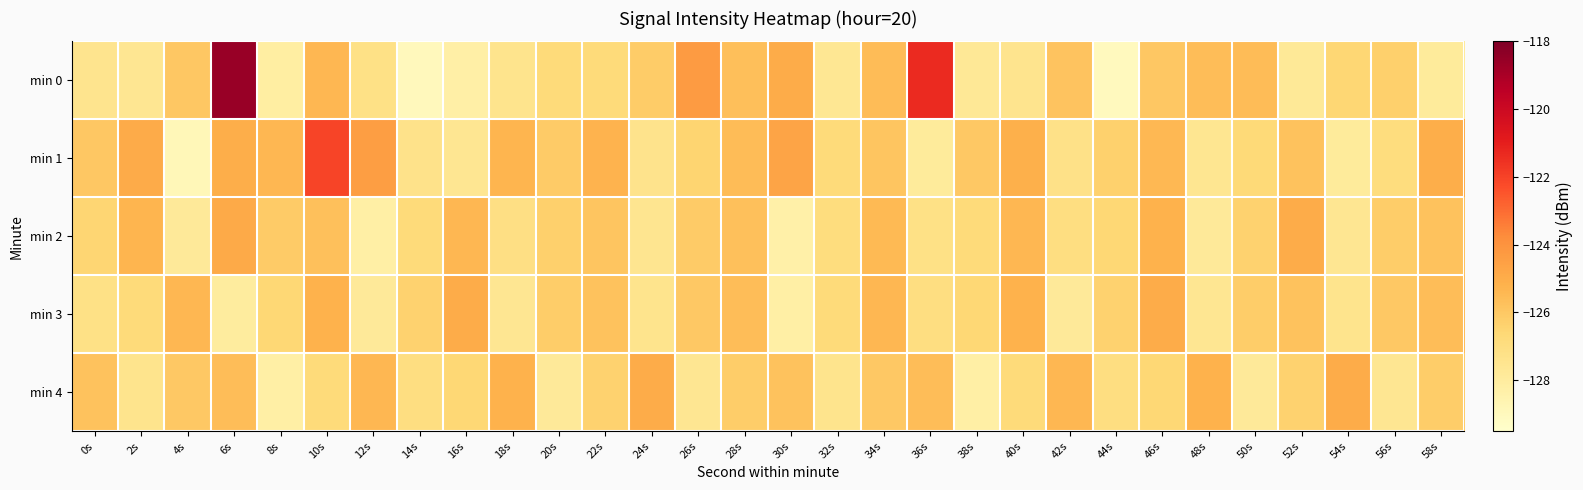

At which category is the sum across all series the highest?

6s